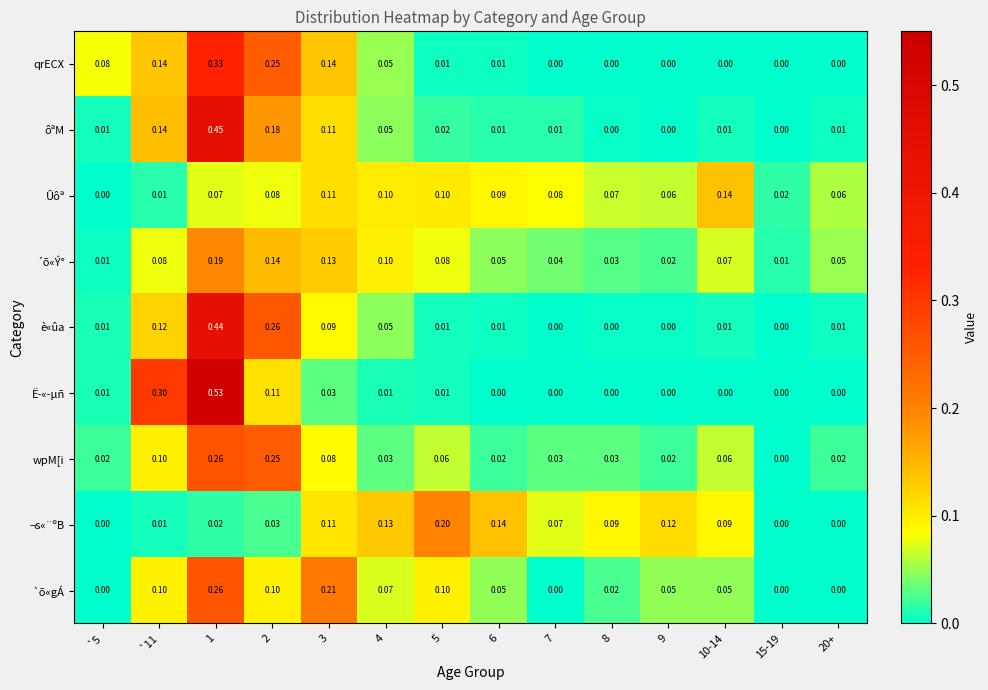

Which series changed the most between `11 and 3?

Ë­«­µñ